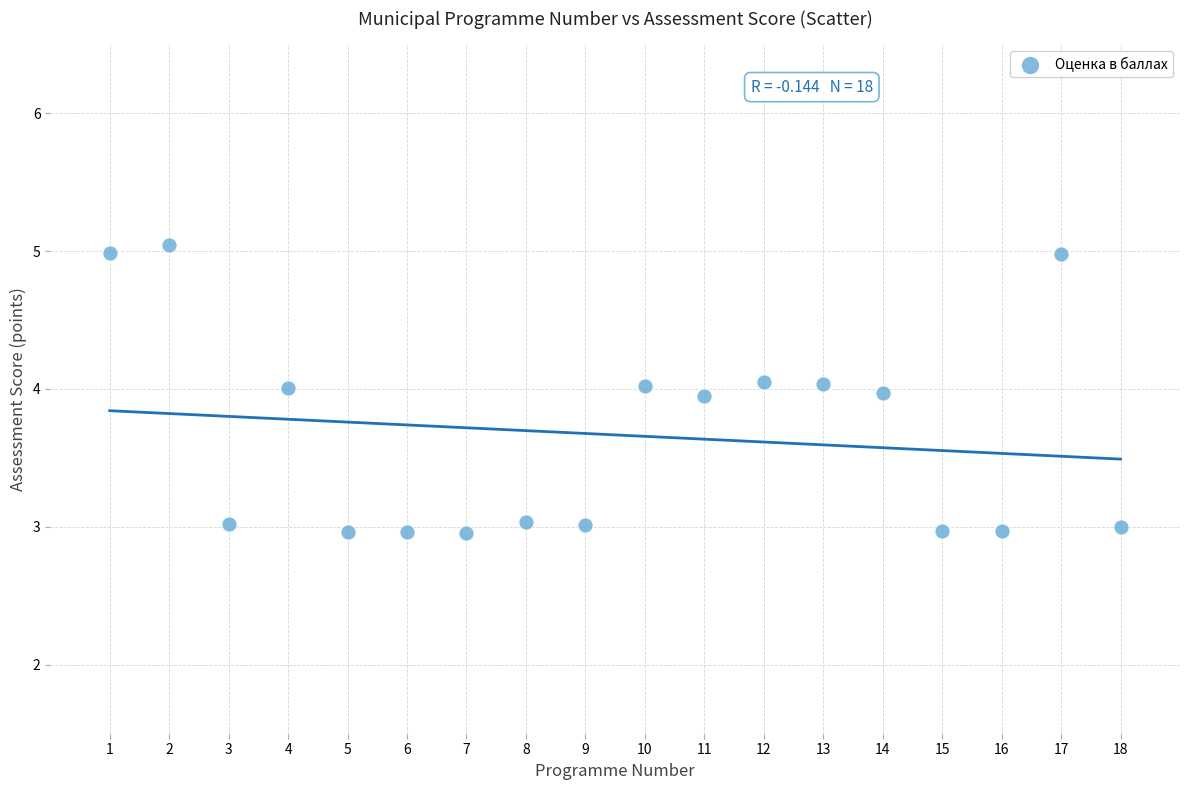

What is the range of Y values (max minus min)?

2.1